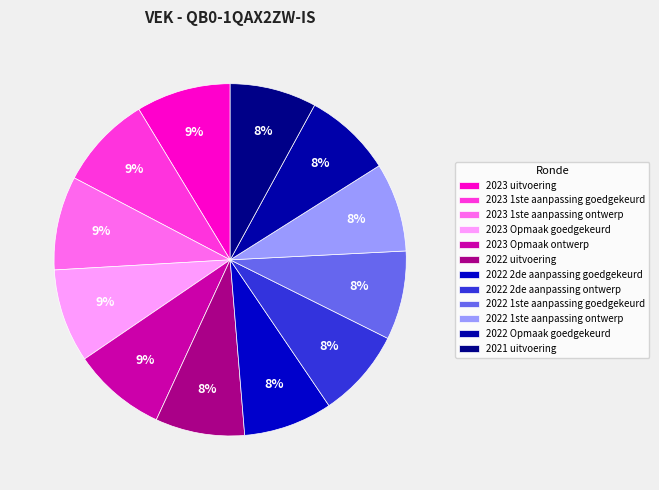

Does 2023 1ste aanpassing goedgekeurd account for over 50% of the chart?

No